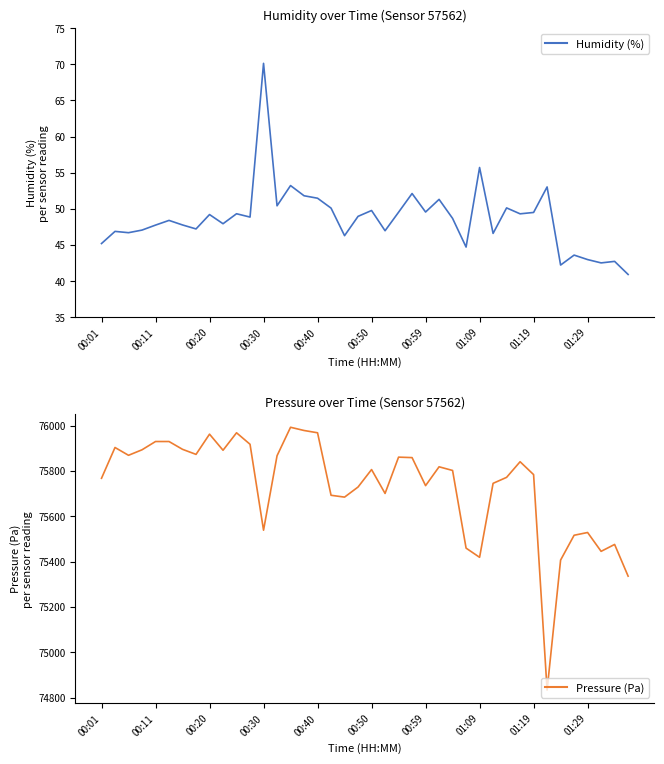

What is the greatest value displayed?

75992.6